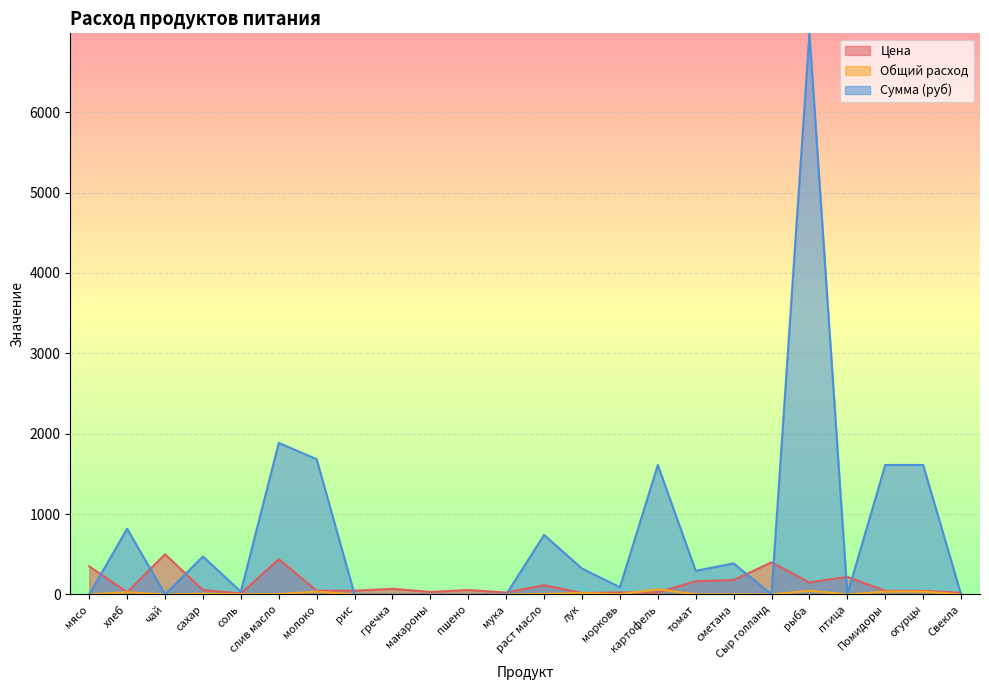

What are all the series names shown in the legend?

Цена, Общий расход, Сумма (руб)